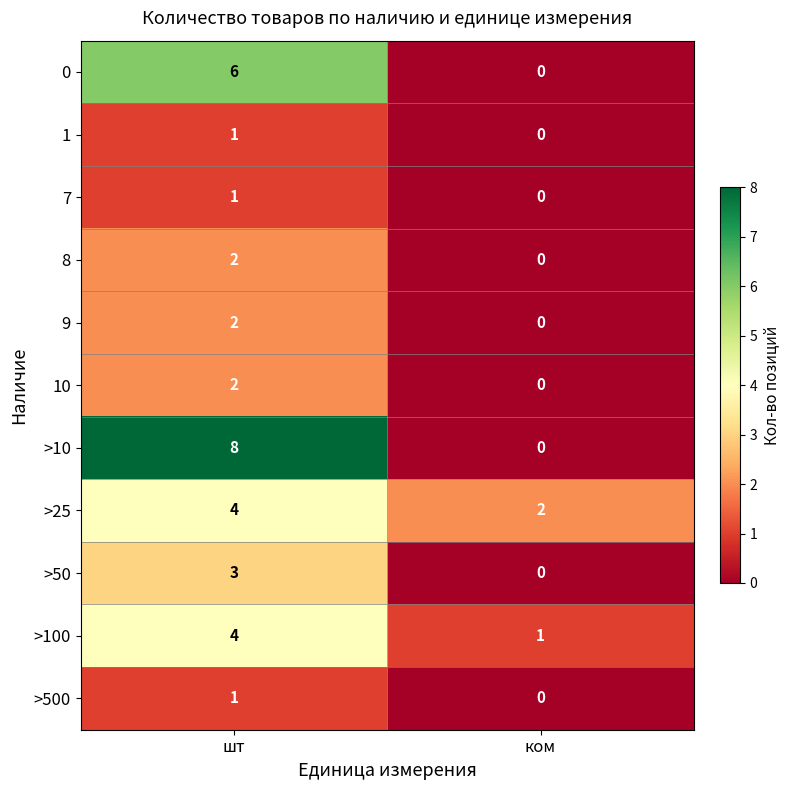

What is the average value of the >10 series?

4